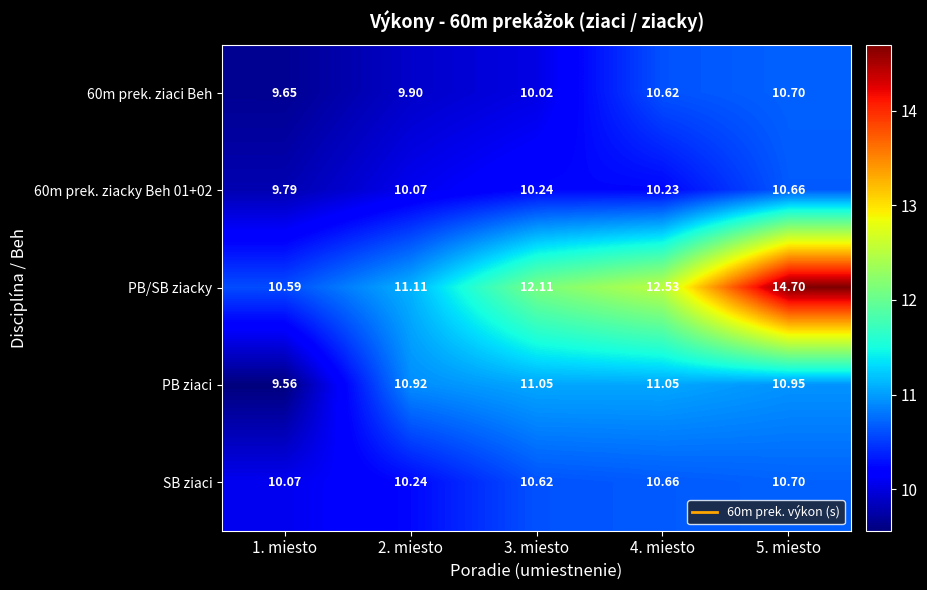

Is the value of SB ziaci at 3. miesto greater than the value of PB ziaci at 2. miesto?

No